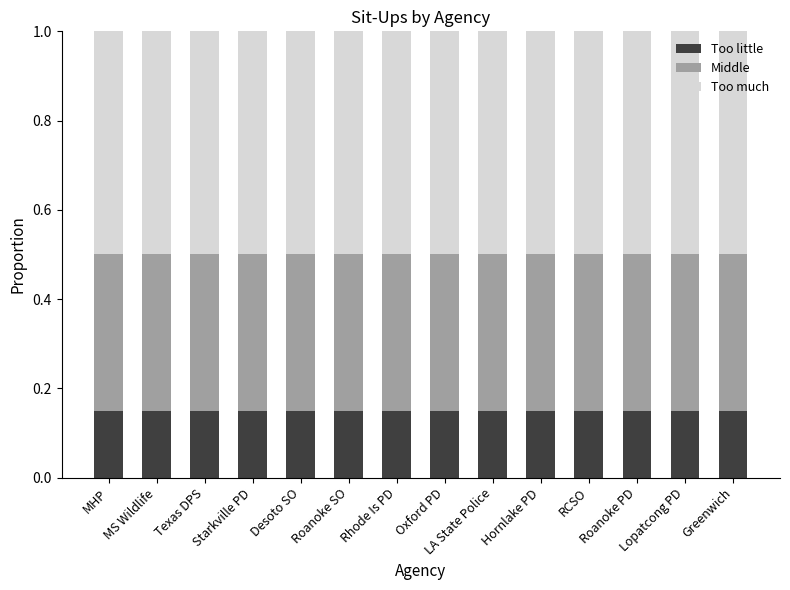

How many Too little values are between 0 and 1?

14